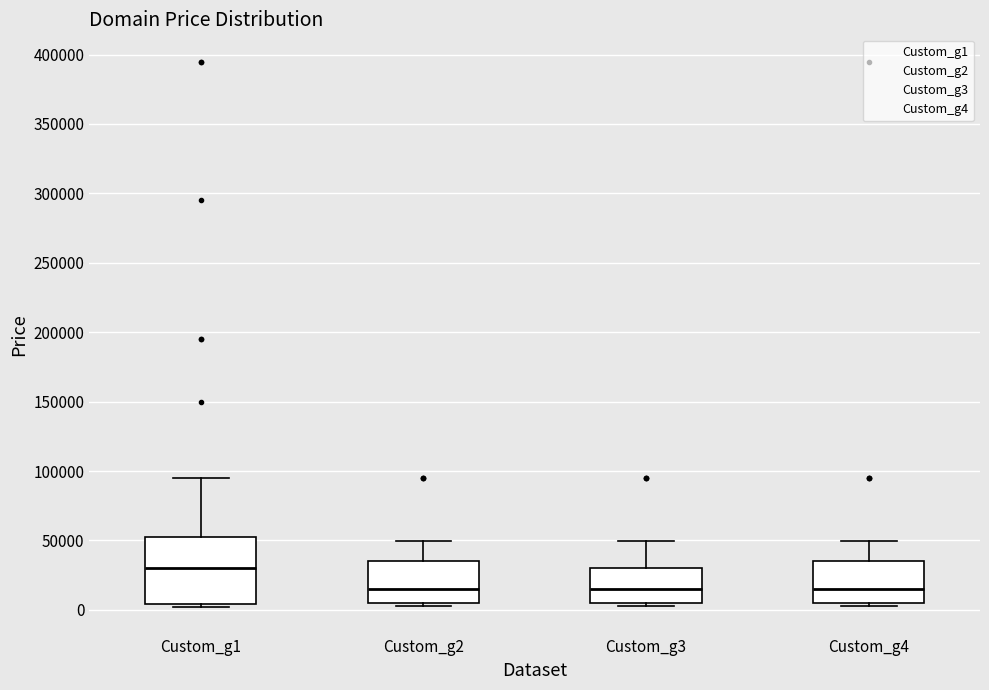

Reading left to right, read every box against the y-axis: the position of its median line, the range the box covers, and the ends of its whiskers. The values are not printed on the chart, so give them approximately, as read against the axis.

Custom_g1: median 30000, box 5000 to 50000, whiskers 0 to 95000
Custom_g2: median 15000, box 5000 to 35000, whiskers 5000 (just below the box's lower edge) to 50000
Custom_g3: median 15000, box 5000 to 30000, whiskers 5000 (just below the box's lower edge) to 50000
Custom_g4: median 15000, box 5000 to 35000, whiskers 5000 (just below the box's lower edge) to 50000